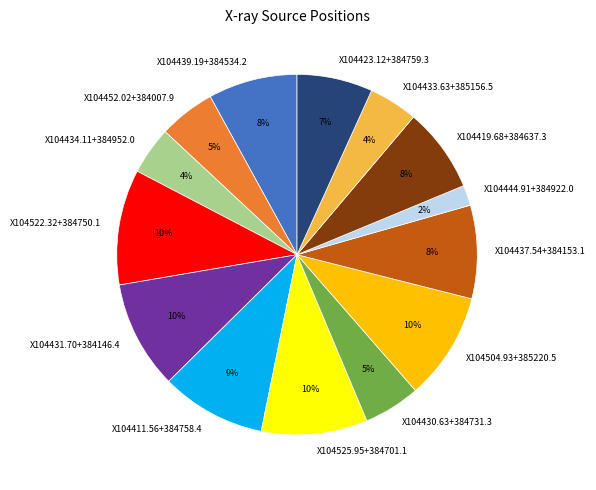

True or false: X104430.63+384731.3 accounts for 5% of the total.

True